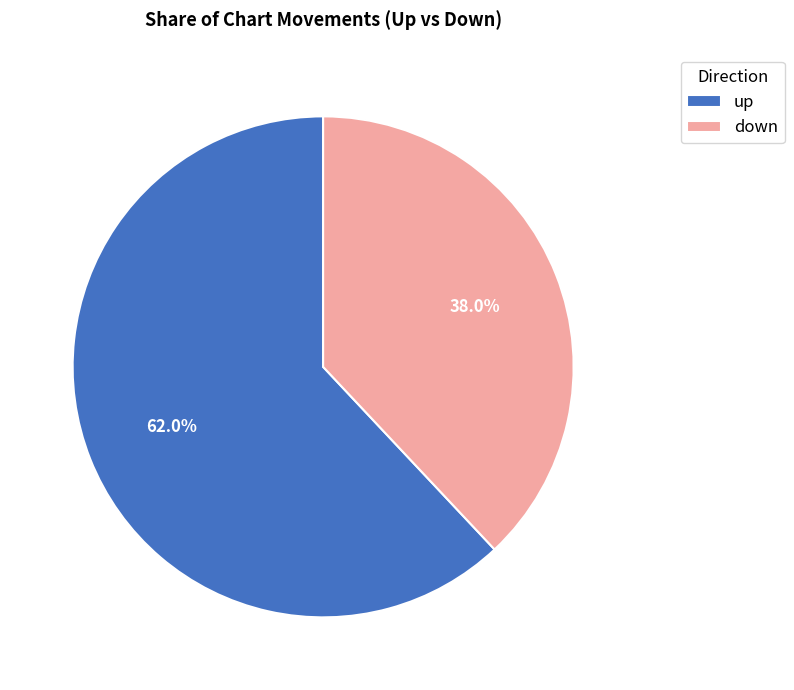

The up slice represents 74% of the pie. True or false?

False